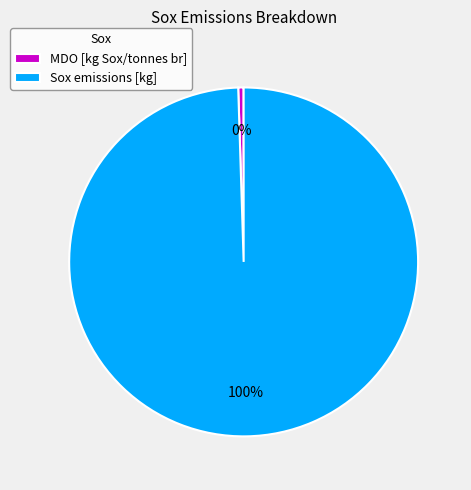

How many slices are in this pie chart?

2